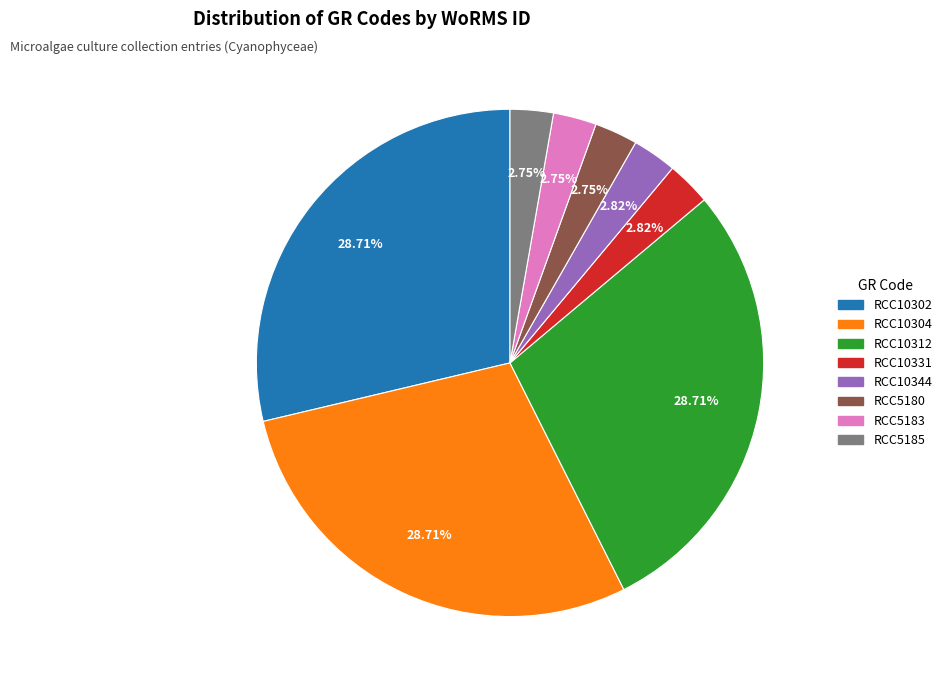

Which has a higher value, RCC10302 or RCC10344?

RCC10302